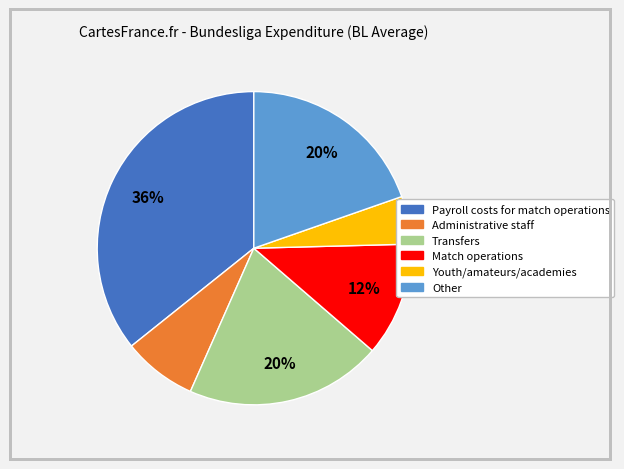

Between Youth/amateurs/academies and Other, which is larger?

Other